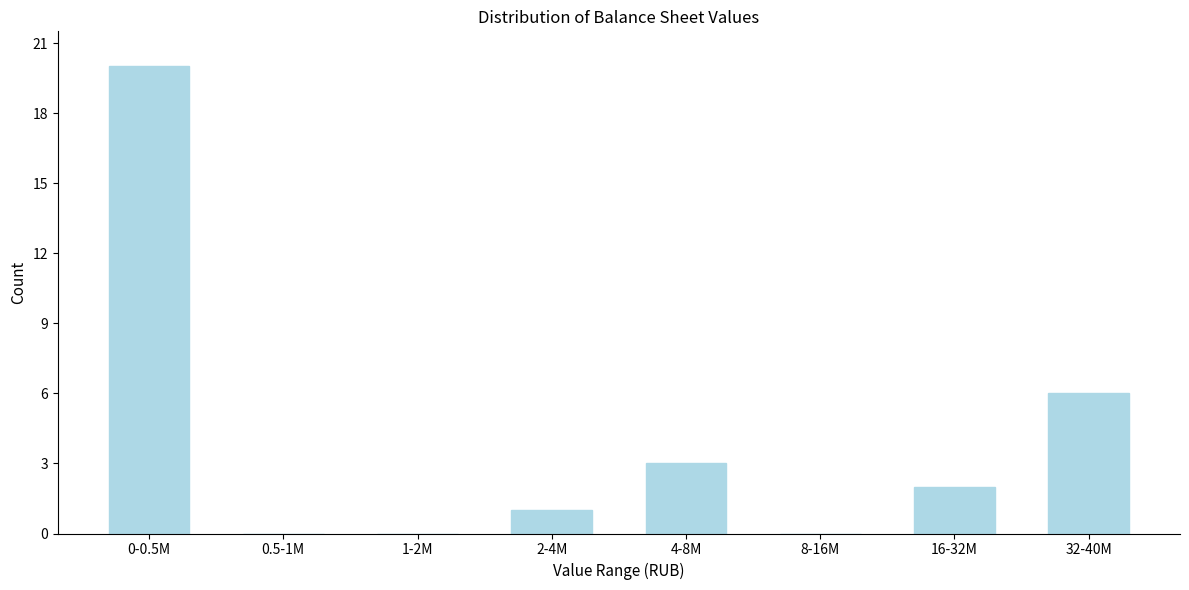

Reading left to right, what are all the values shown in this chart?

0-0.5M=20	0.5-1M=0	1-2M=0	2-4M=1	4-8M=3	8-16M=0	16-32M=2	32-40M=6